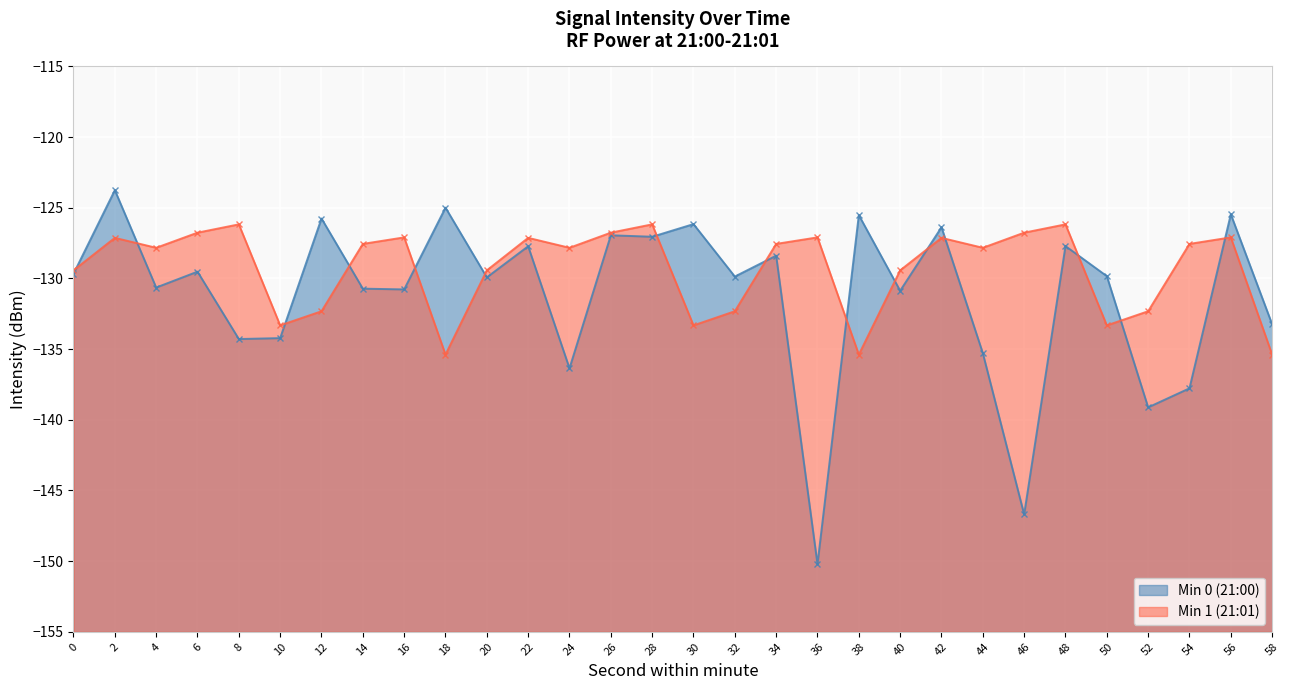

Count the number of categories in the chart.

30